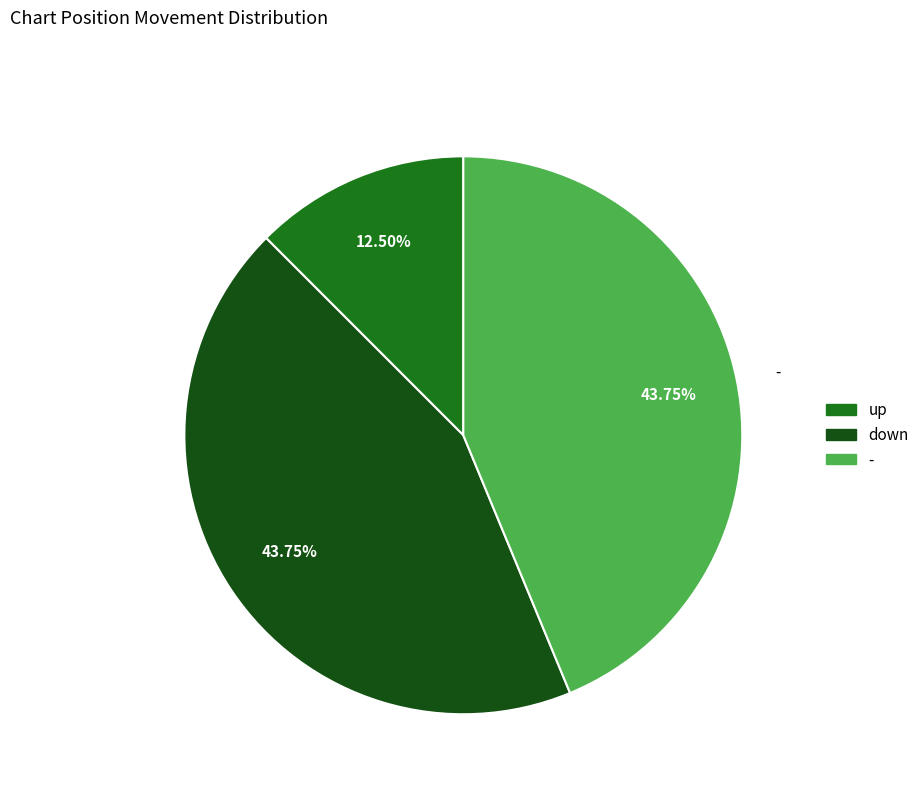

Which category has the smallest portion of the pie?

up